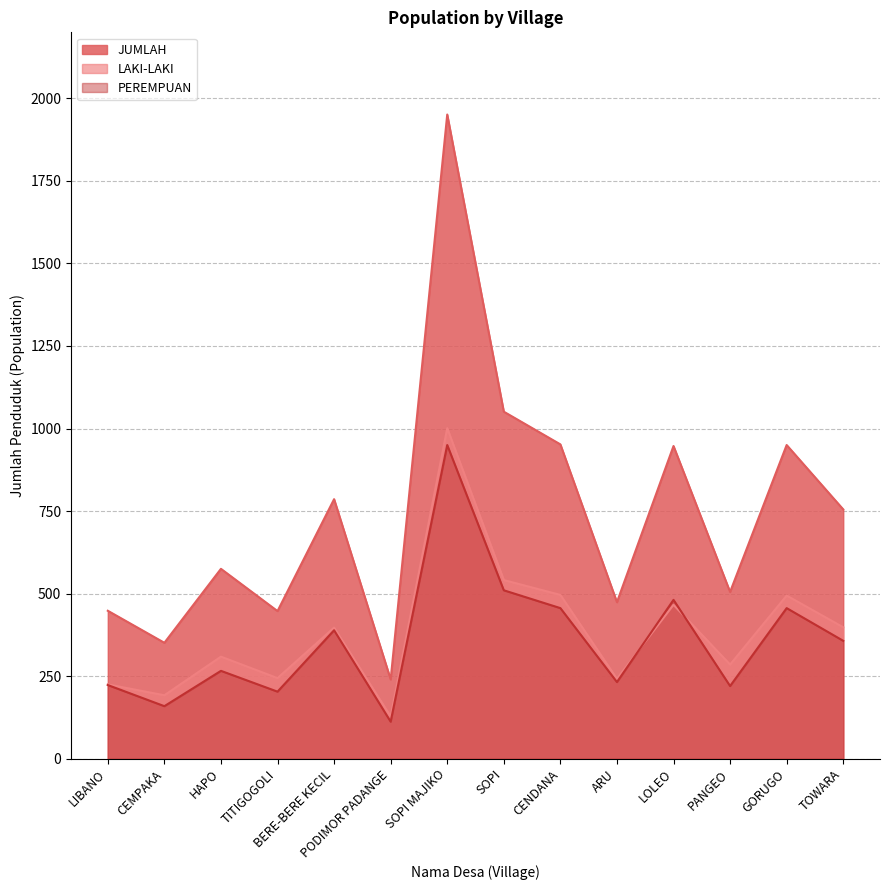

What is the value of the PEREMPUAN point at the 6th from the left?

112